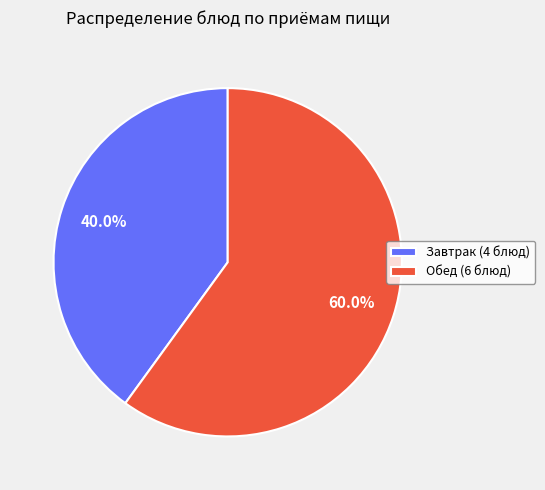

Approximately how many times larger is the value at Обед (6 блюд) compared to Завтрак (4 блюд)?

1.5